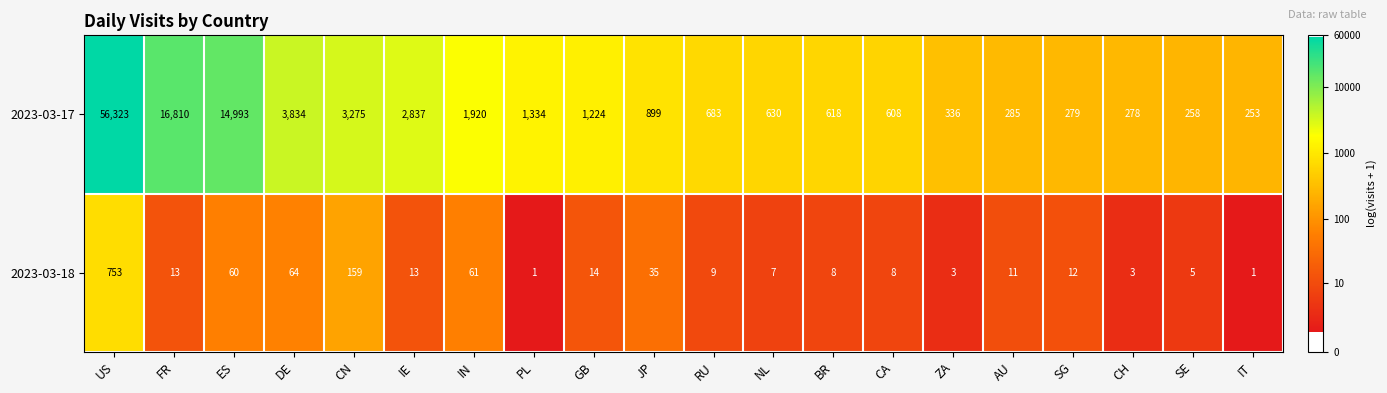

Rank the series by their maximum value, from highest to lowest.

2023-03-17, 2023-03-18